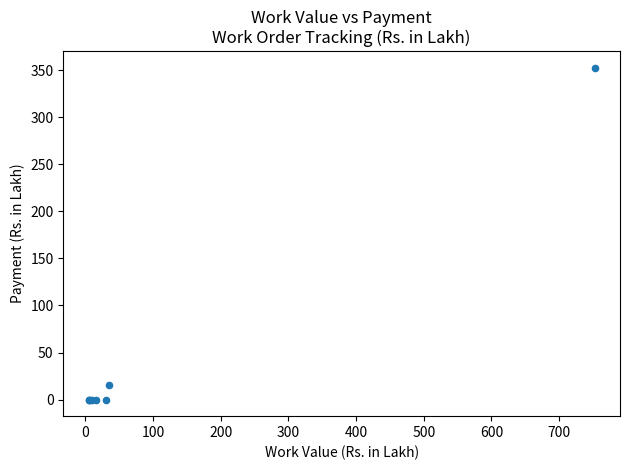

What Y value in the scatter plot is closest to 176?

15.6